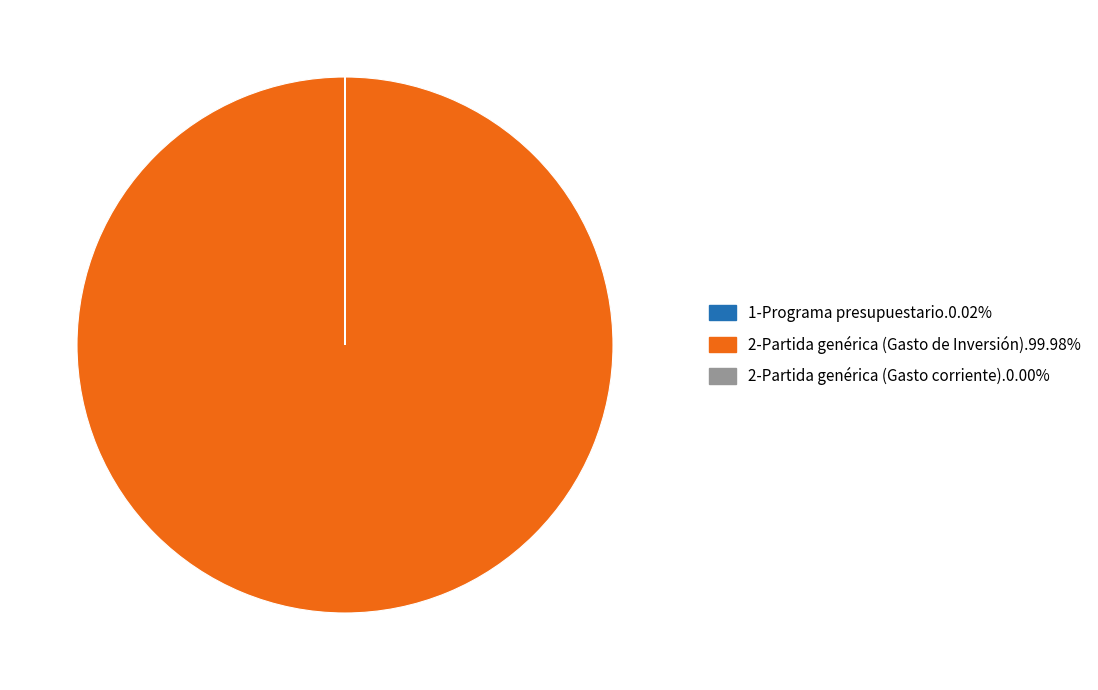

Is there a majority slice in this chart?

Yes